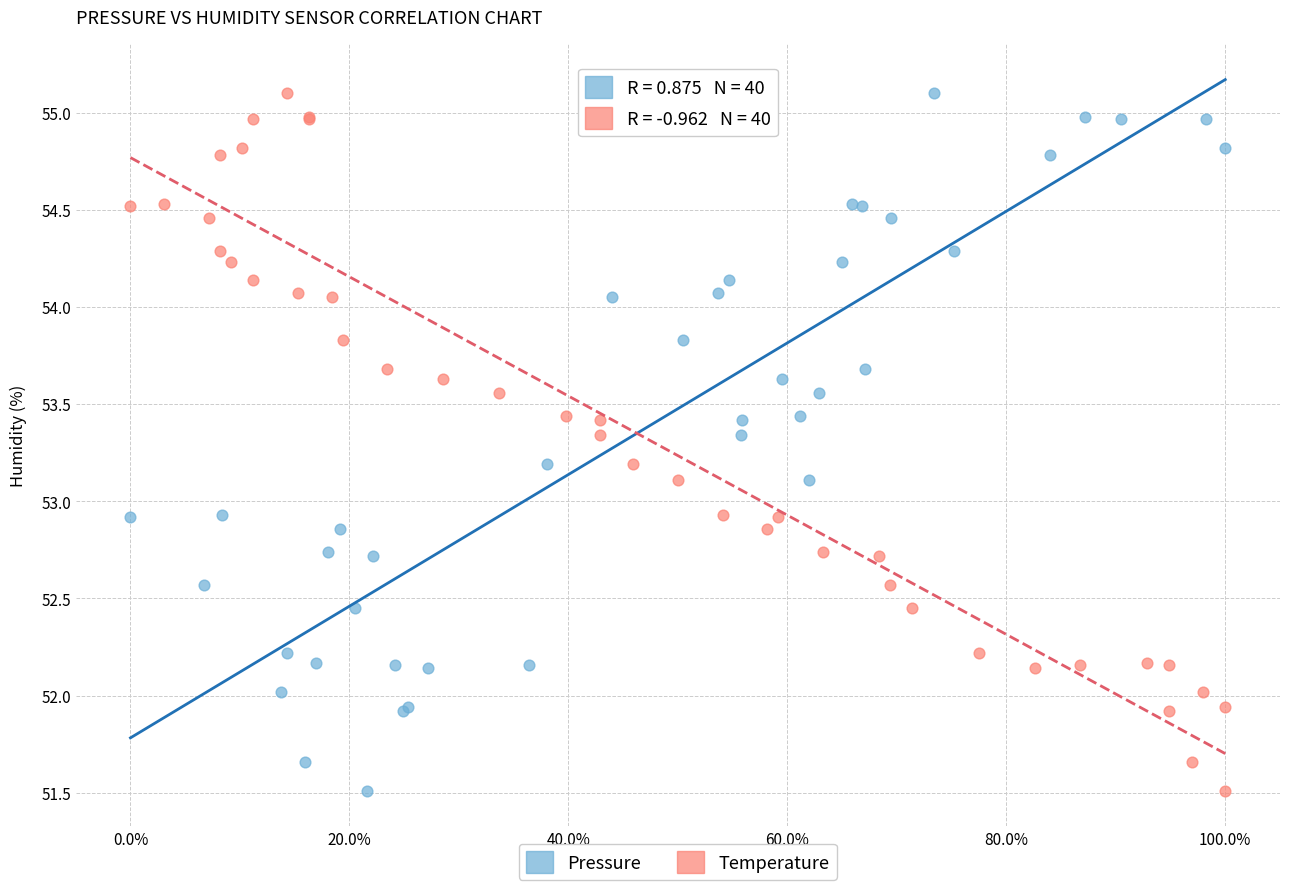

What are all the series names shown in the legend?

Pressure, Temperature